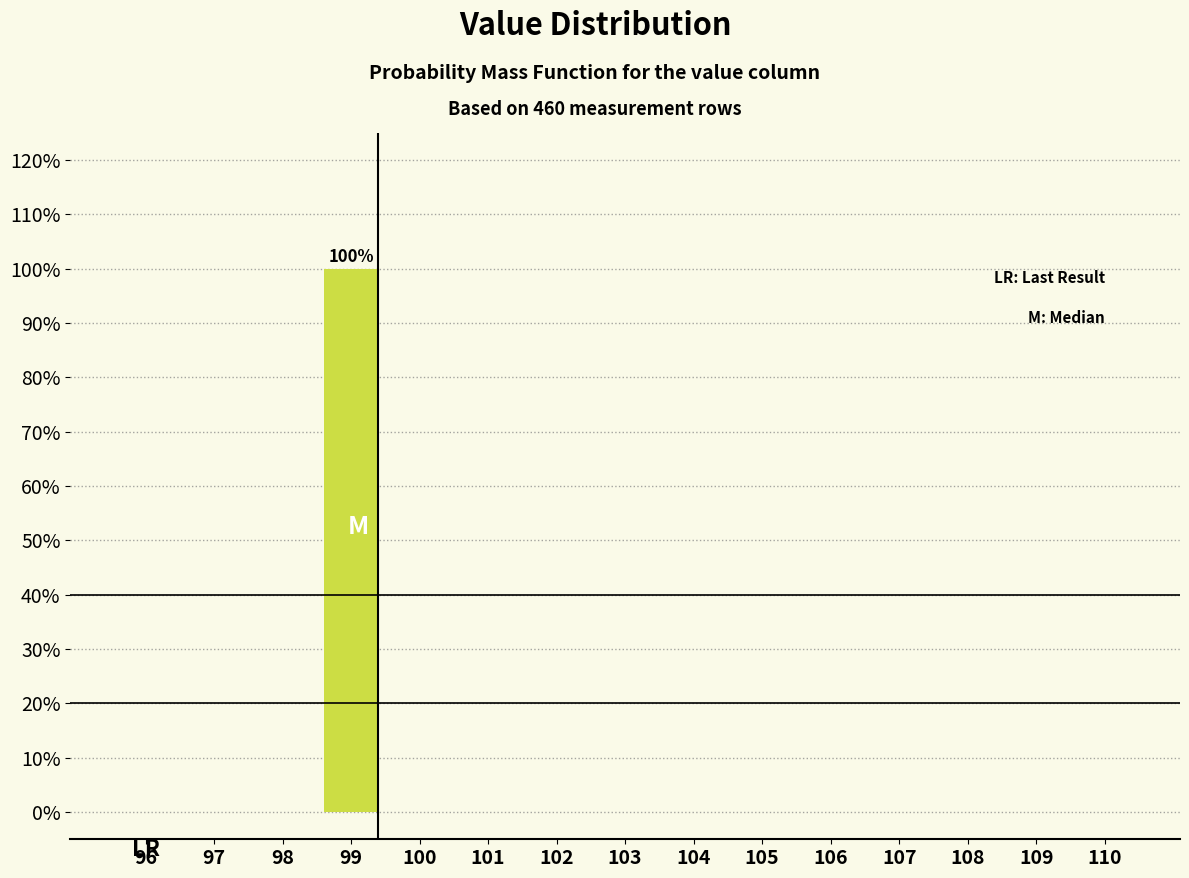

Reading right to left, list all the values displayed in this chart.

110=0	109=0	108=0	107=0	106=0	105=0	104=0	103=0	102=0	101=0	100=0	99=100	98=0	97=0	96=0